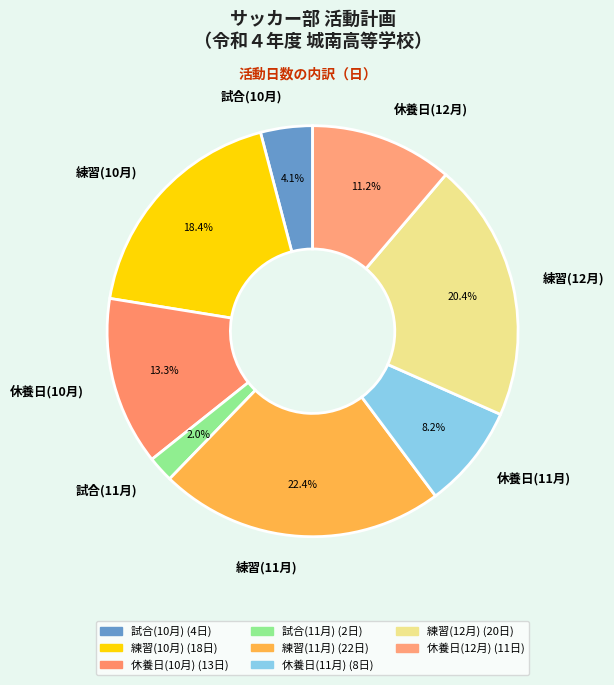

Which has a higher value, 試合(10月) or 休養日(11月)?

休養日(11月)